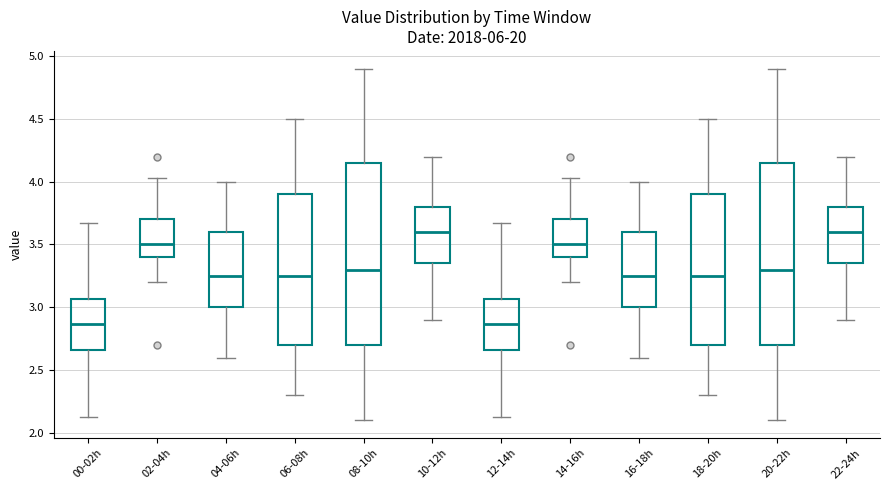

Reading left to right, transcribe this box plot: for each box, give where its median line is, the range the box spans, and where its two whiskers end, as read against the y-axis. The values are not printed on the chart, so give them approximately, as read against the axis.

00-02h: median 2.85, box 2.65 to 3.05, whiskers 2.15 to 3.65
02-04h: median 3.50, box 3.40 to 3.70, whiskers 3.20 to 4.05
04-06h: median 3.25, box 3.00 to 3.60, whiskers 2.60 to 4.00
06-08h: median 3.25, box 2.70 to 3.90, whiskers 2.30 to 4.50
08-10h: median 3.30, box 2.70 to 4.15, whiskers 2.10 to 4.90
10-12h: median 3.60, box 3.35 to 3.80, whiskers 2.90 to 4.20
12-14h: median 2.85, box 2.65 to 3.05, whiskers 2.15 to 3.65
14-16h: median 3.50, box 3.40 to 3.70, whiskers 3.20 to 4.05
16-18h: median 3.25, box 3.00 to 3.60, whiskers 2.60 to 4.00
18-20h: median 3.25, box 2.70 to 3.90, whiskers 2.30 to 4.50
20-22h: median 3.30, box 2.70 to 4.15, whiskers 2.10 to 4.90
22-24h: median 3.60, box 3.35 to 3.80, whiskers 2.90 to 4.20